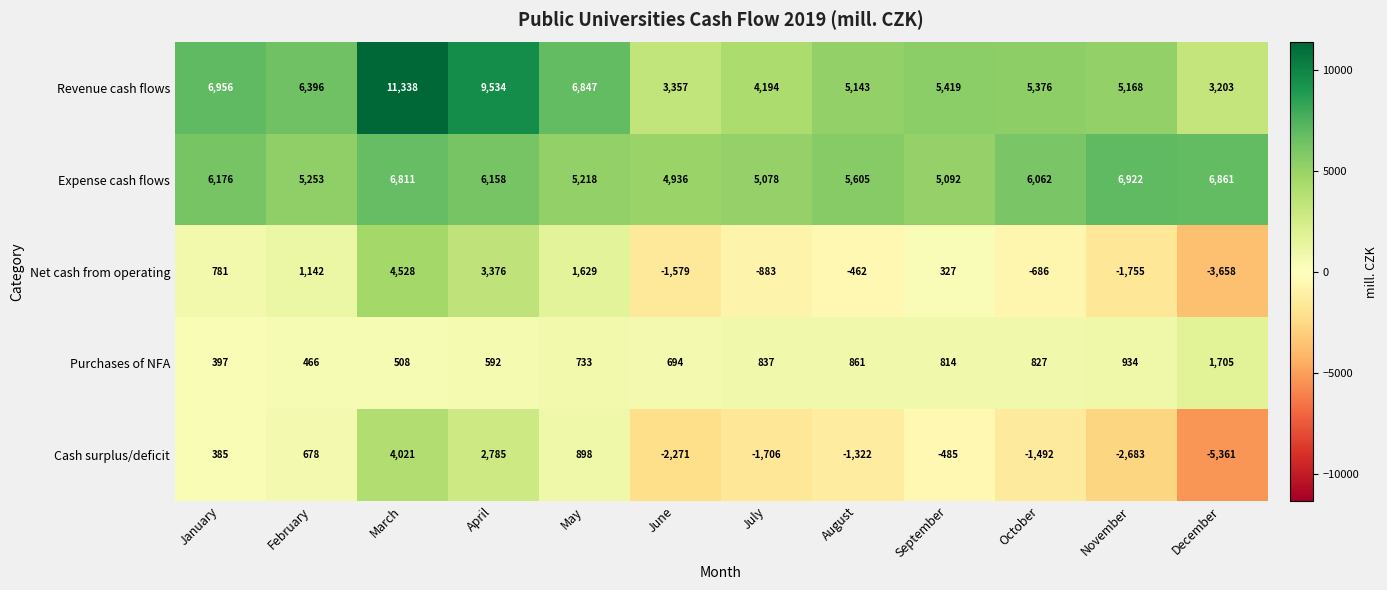

Which category has the highest value across all series?

March